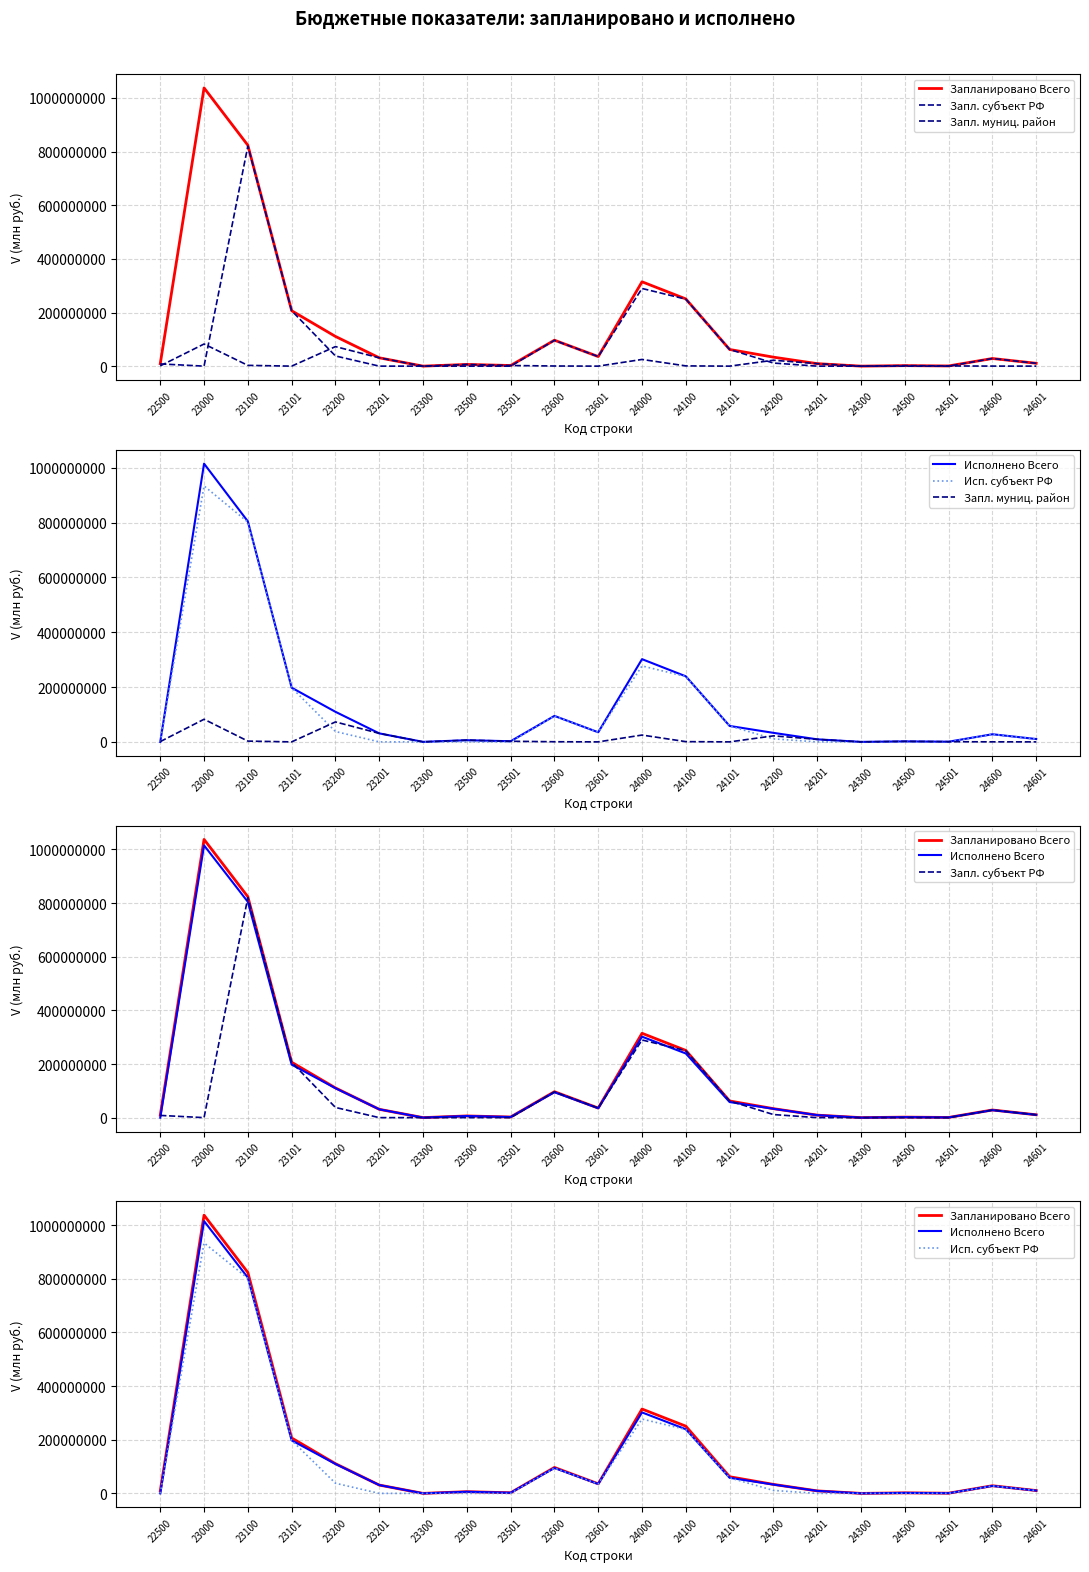

How many intersections are there between Исп. субъект РФ and Запл. субъект РФ?

2